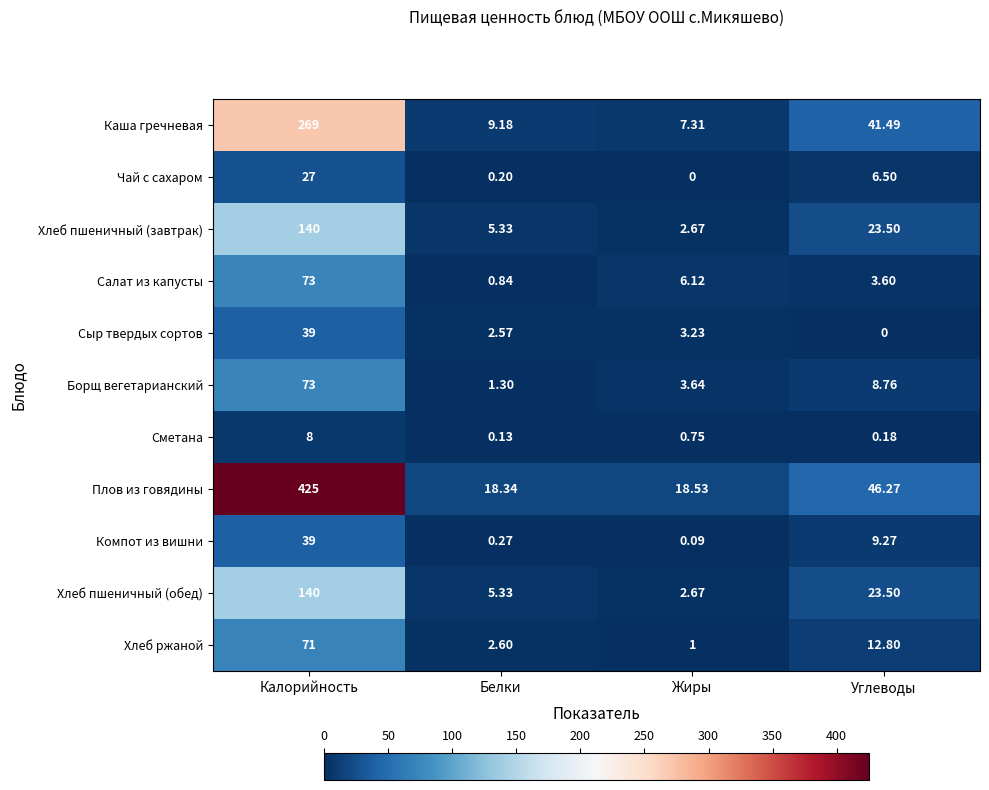

At which label does Борщ вегетарианский first exceed 8?

Калорийность